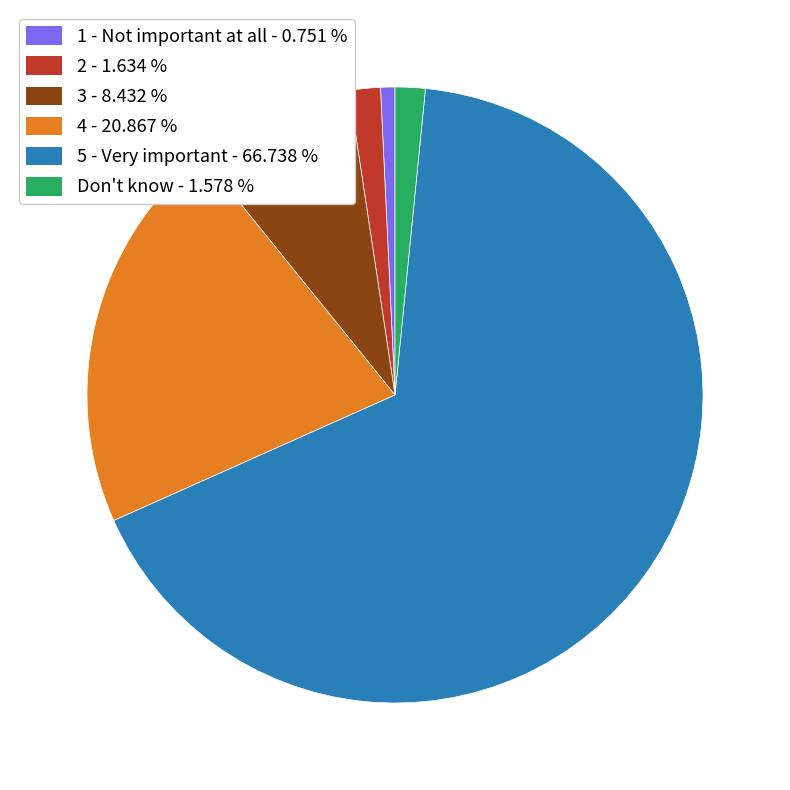

Between 4 - 20.867 % and 3 - 8.432 %, which is larger?

4 - 20.867 %